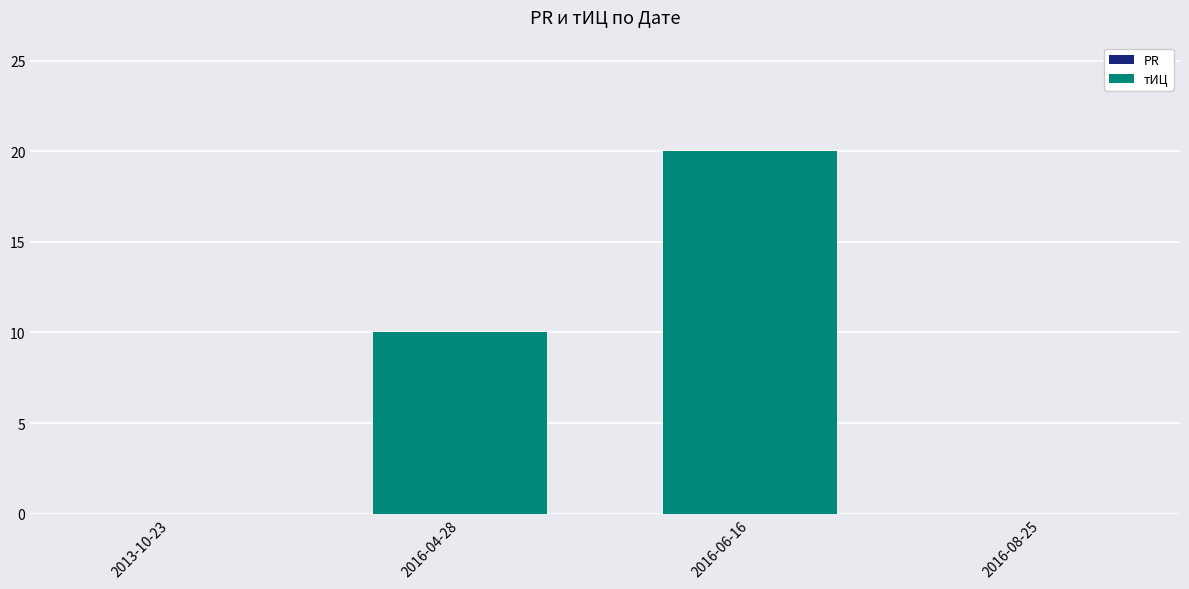

The value at 2016-04-28 is 5. True or false?

False